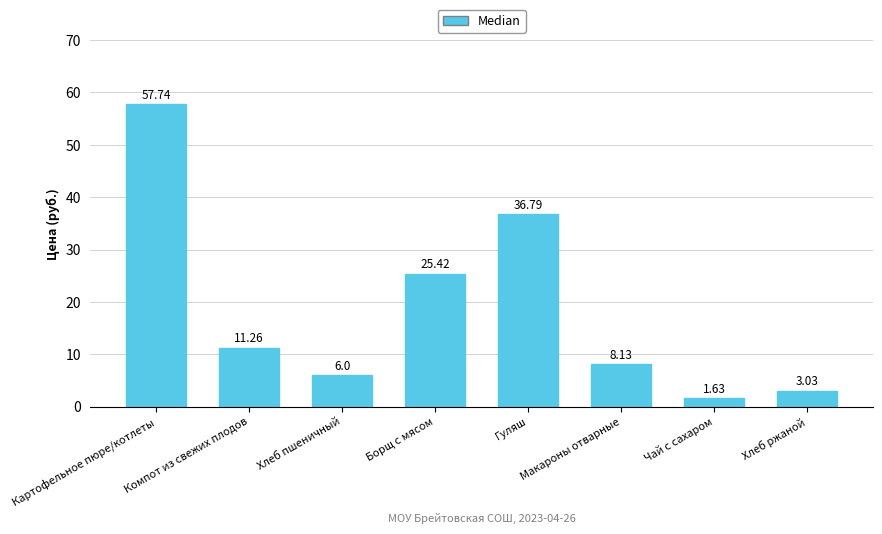

What is the ratio of the value at Борщ с мясом to the value at Картофельное пюре/котлеты?

0.4